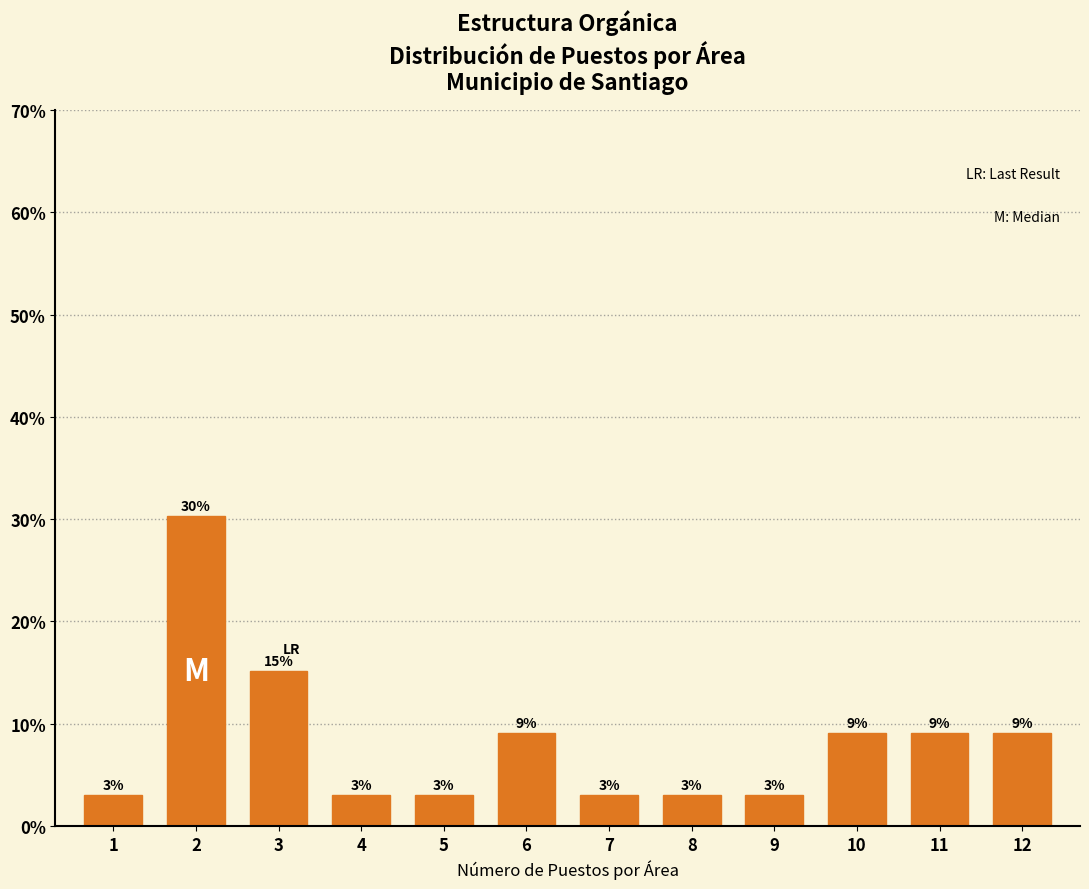

True or false: the data shows 3.0 at 1.

True